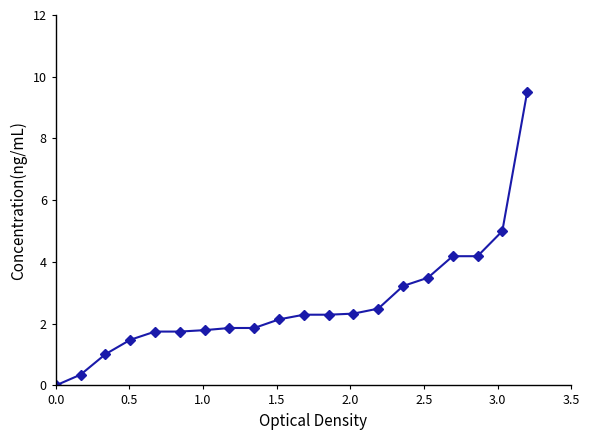

What is the maximum value shown in the chart?

9.5